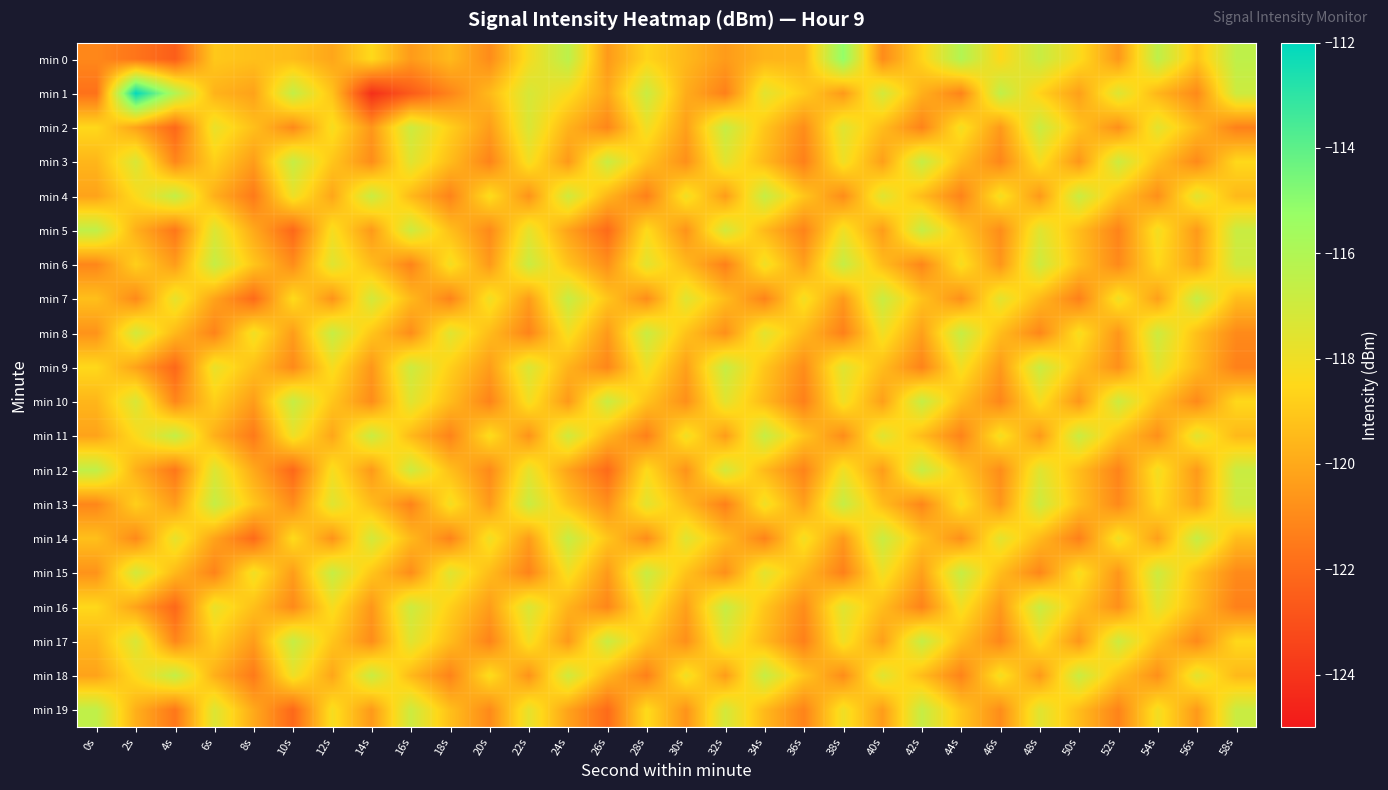

What is the difference between the highest and lowest values at 6s?

4.5